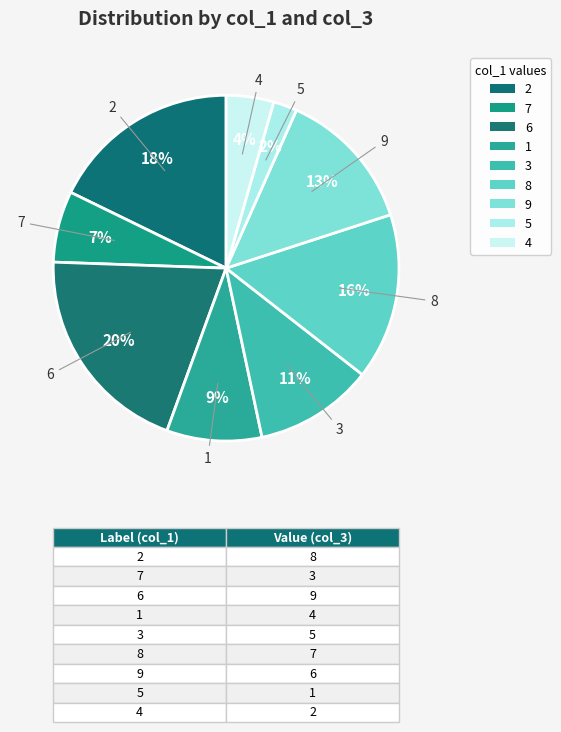

Is 6 the majority of the pie?

No